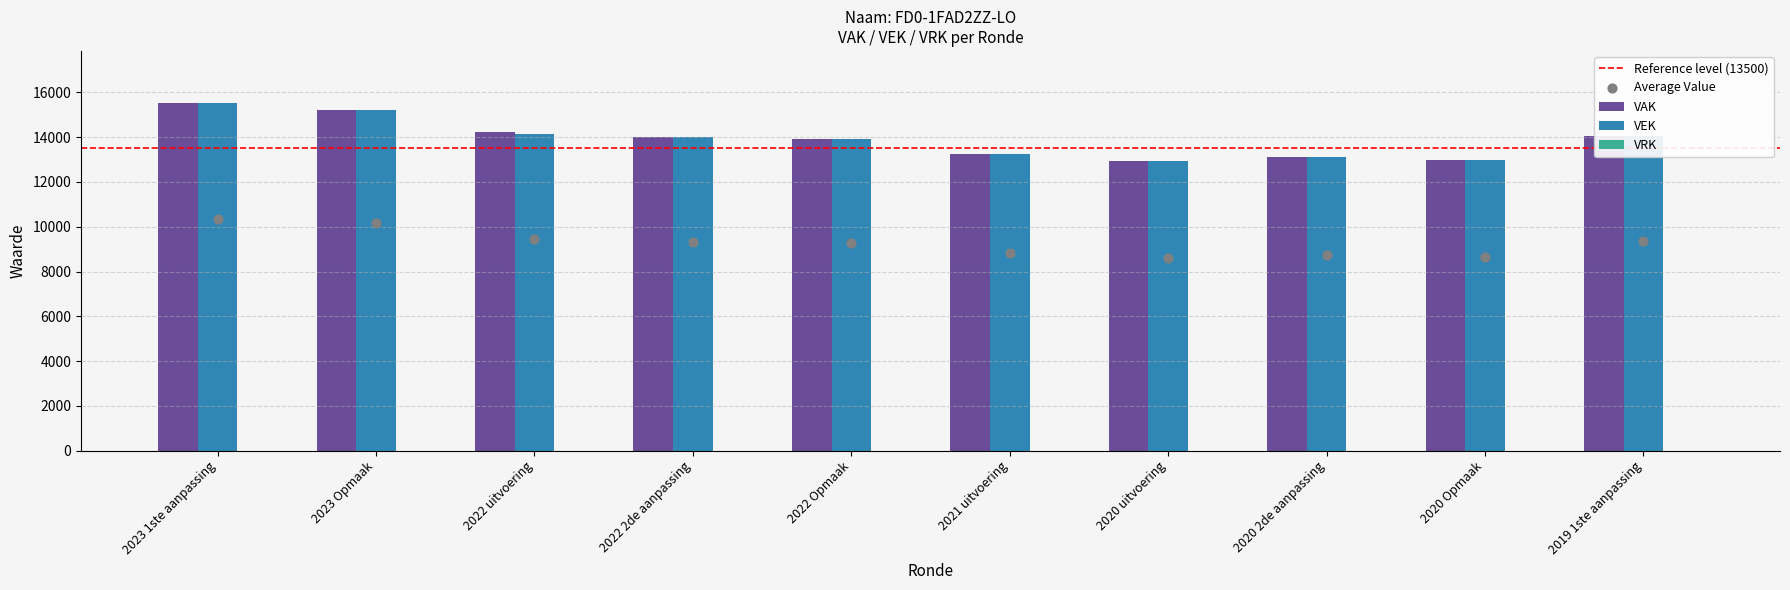

At which category is the sum across all series the highest?

2023 1ste aanpassing